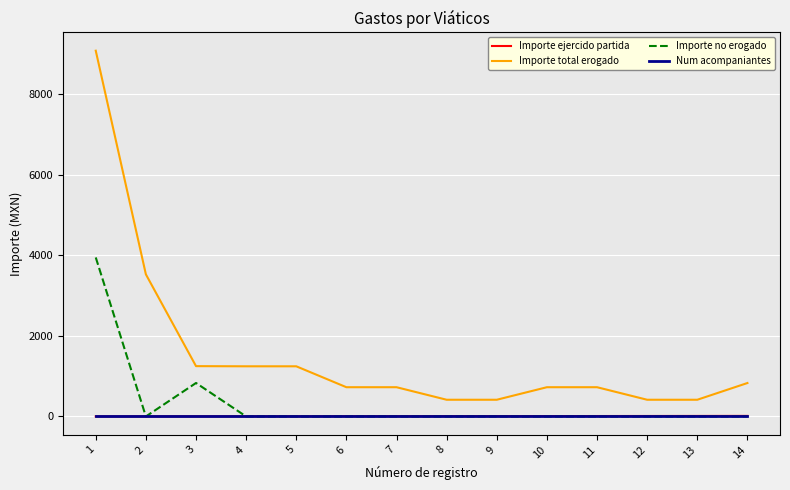

True or false: Importe no erogado and Importe total erogado cross at least once.

False